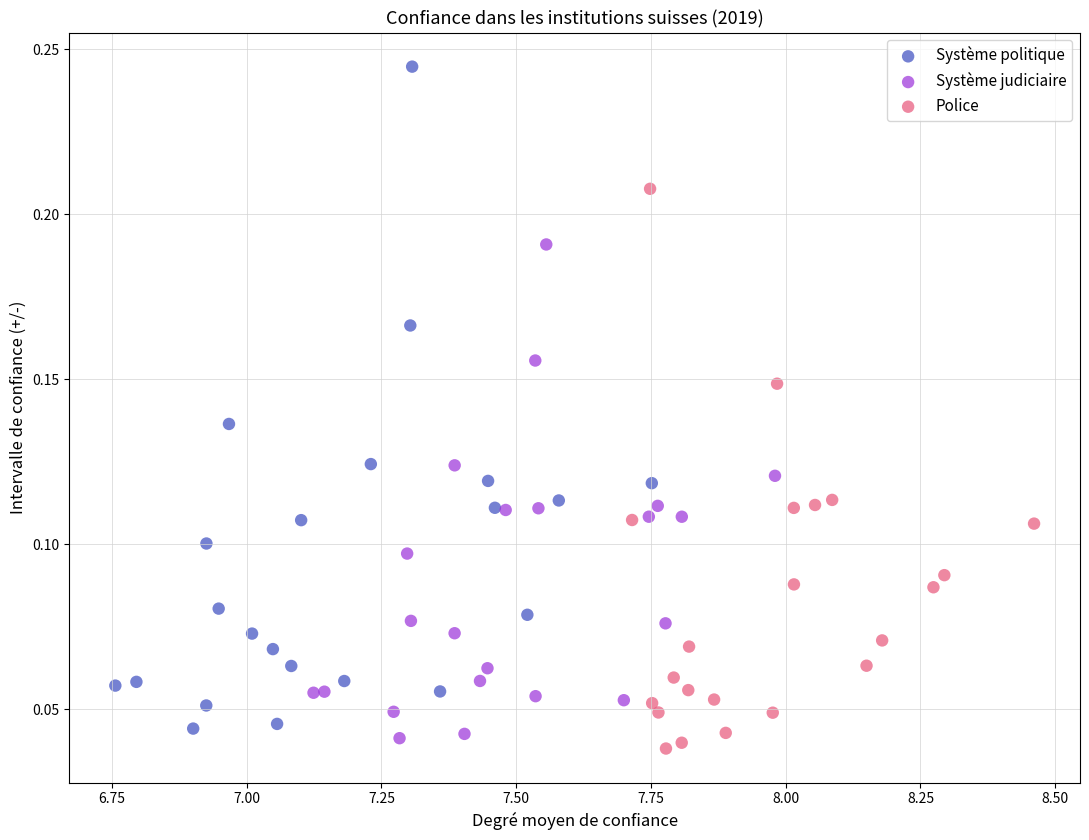

Which series contains the highest Y value?

Système politique